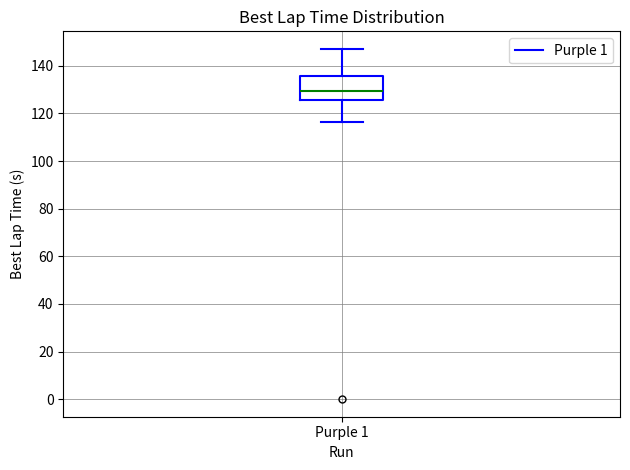

Where does the upper whisker of the box for Purple 1 end on the y-axis? The values are not printed on the chart, so give them approximately, as read against the axis.

148